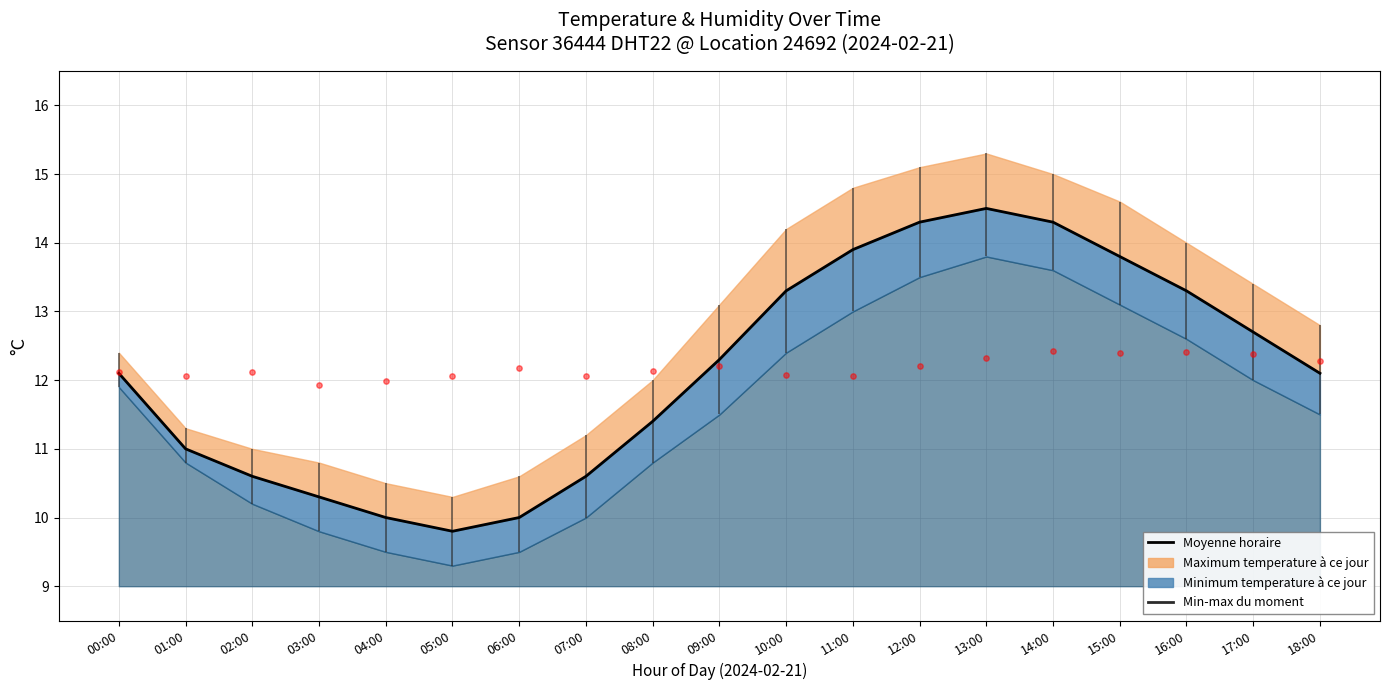

Between 11:00 and 00:00, which is larger?

11:00